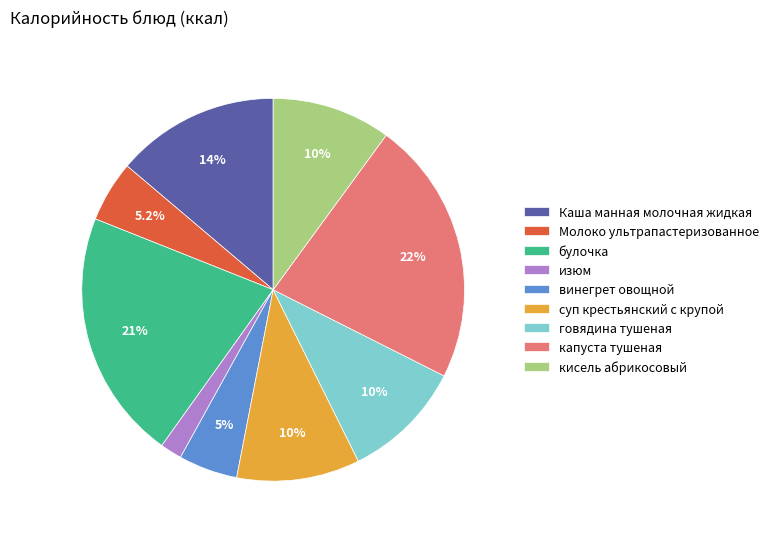

Is it true that Молоко ультрапастеризованное is 1% of the pie?

False